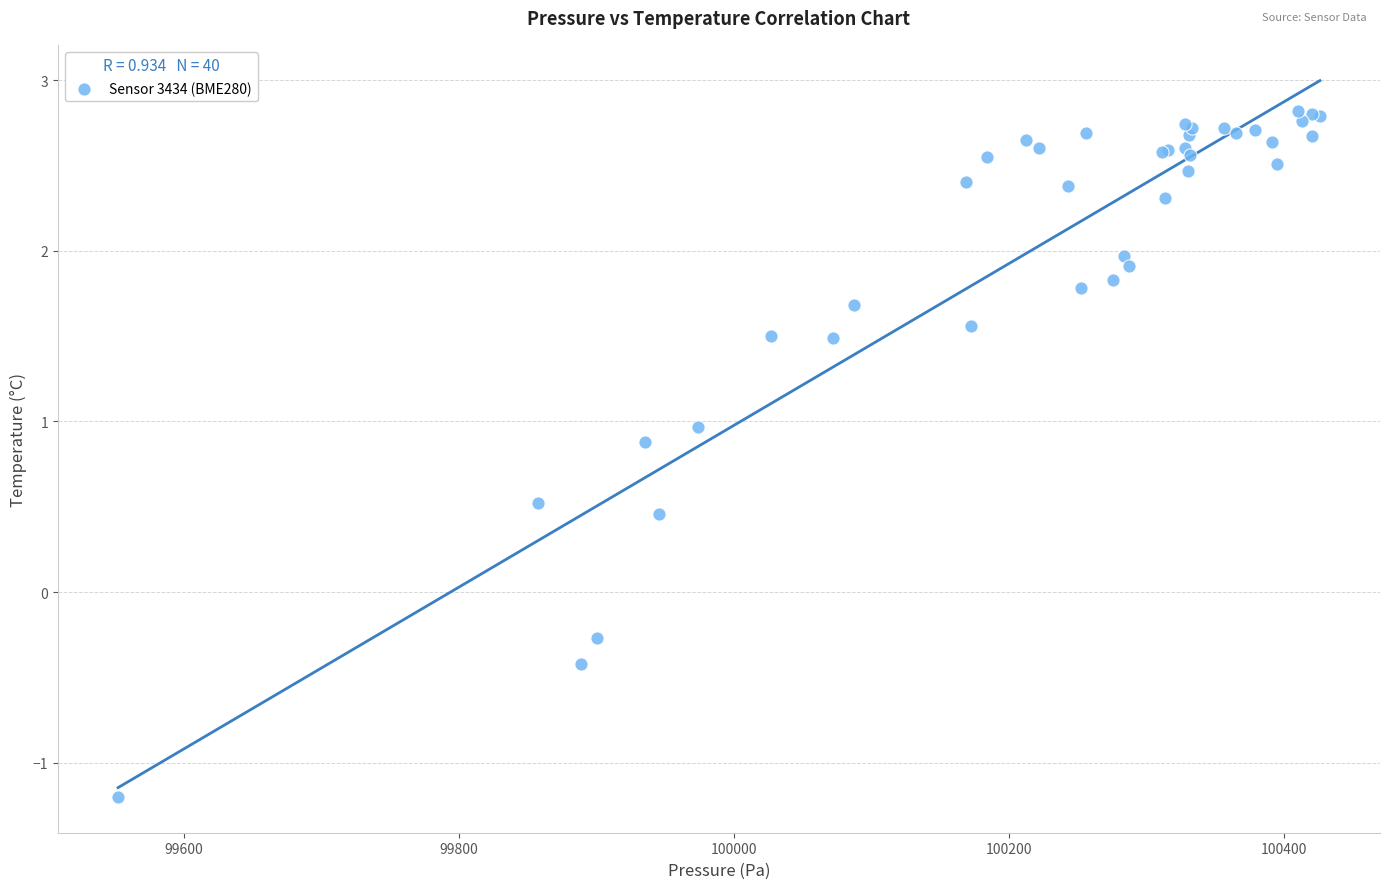

What Y value in the scatter plot is closest to 0?

-0.3